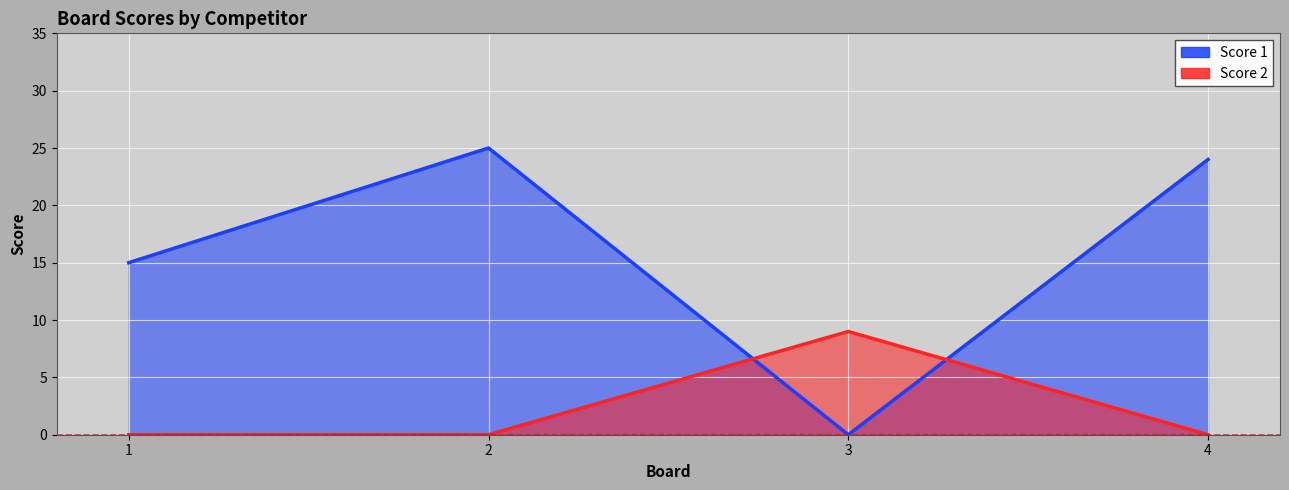

Rank the series at 3 from lowest to highest value.

Score 1, Score 2